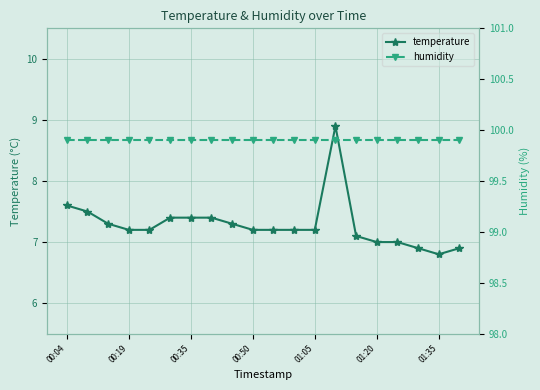

True or false: temperature has a value of 7.2 at 00:50.

True